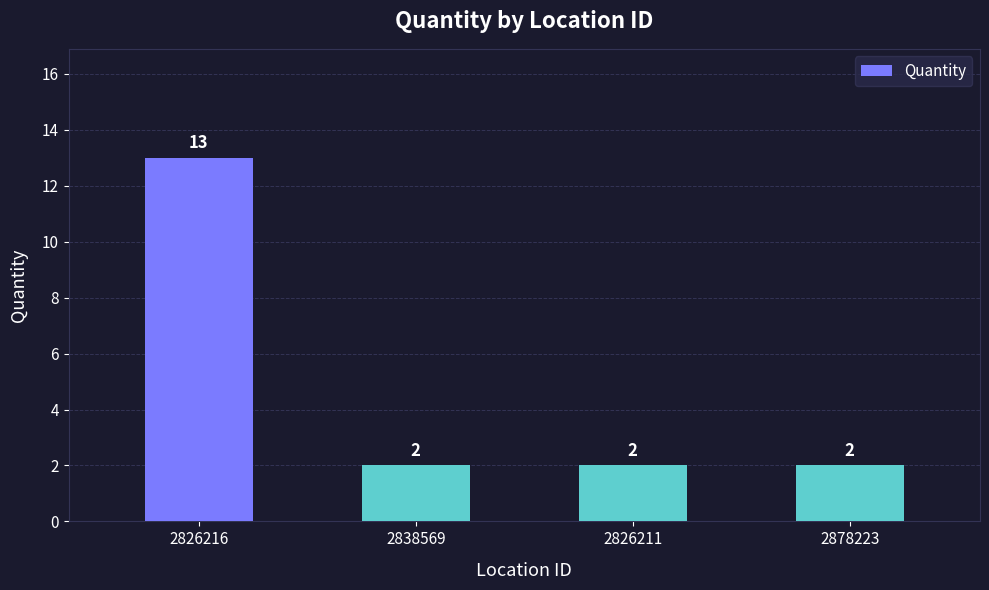

What is the label of the 4th bar from the left?

2878223